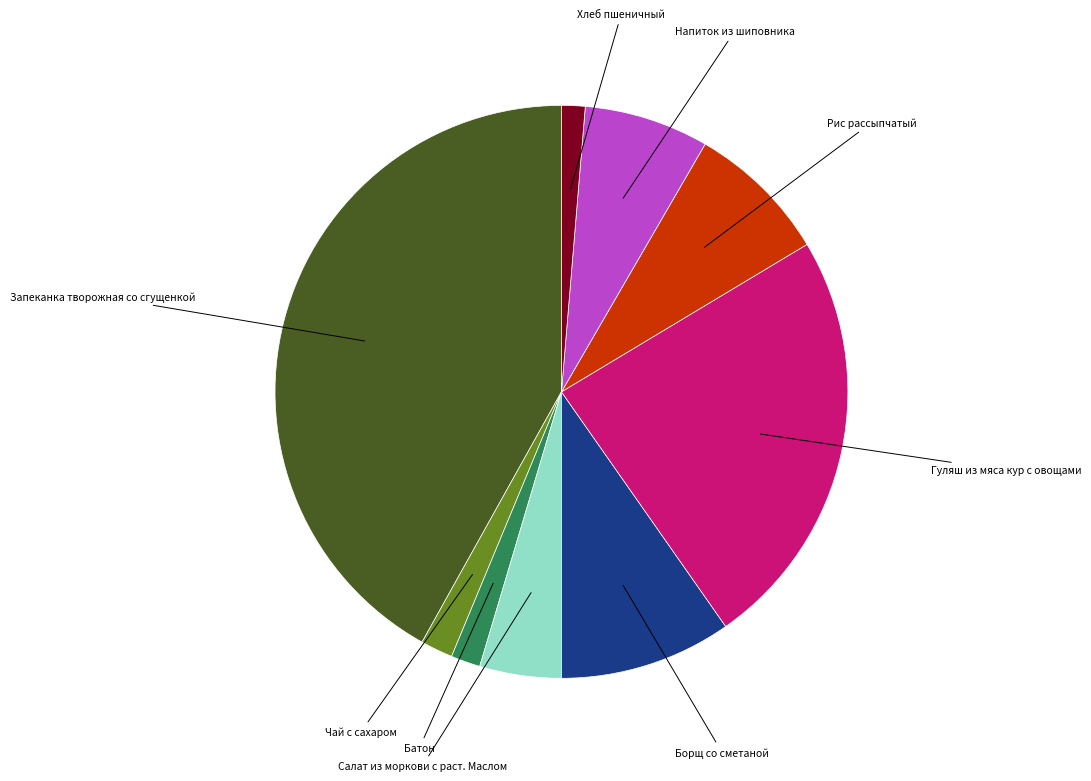

Does any single category account for the majority?

No